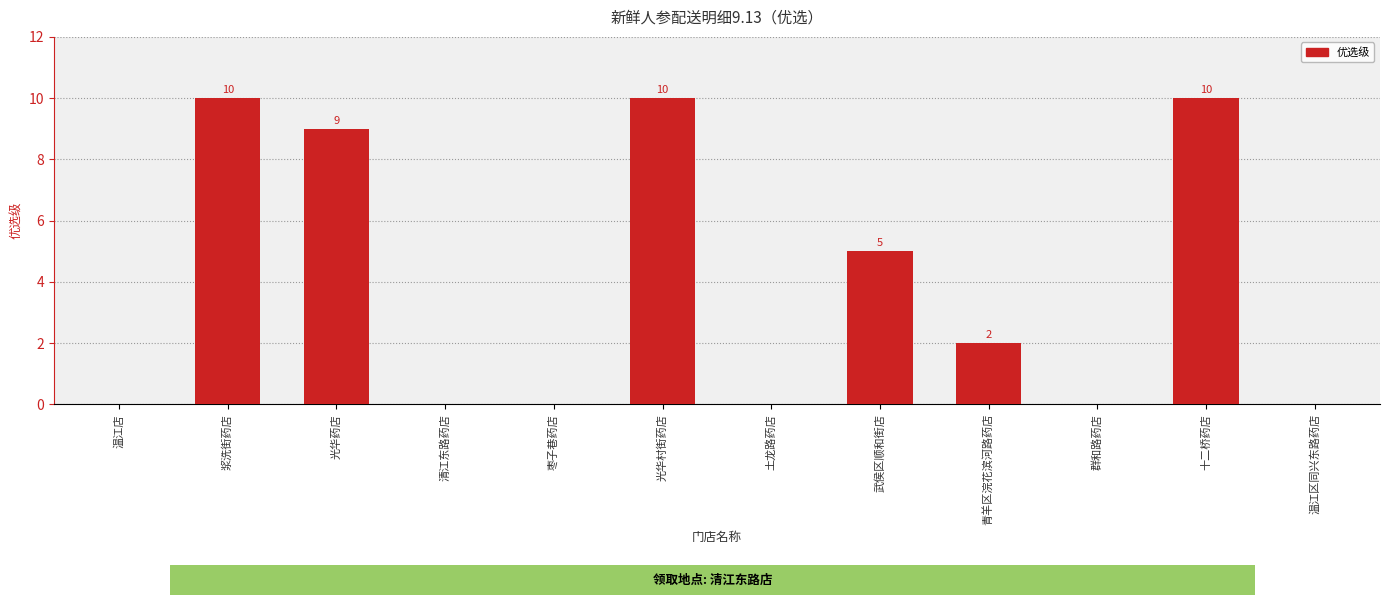

What is the change in value from 青羊区浣花滨河路药店 to 群和路药店?

-2